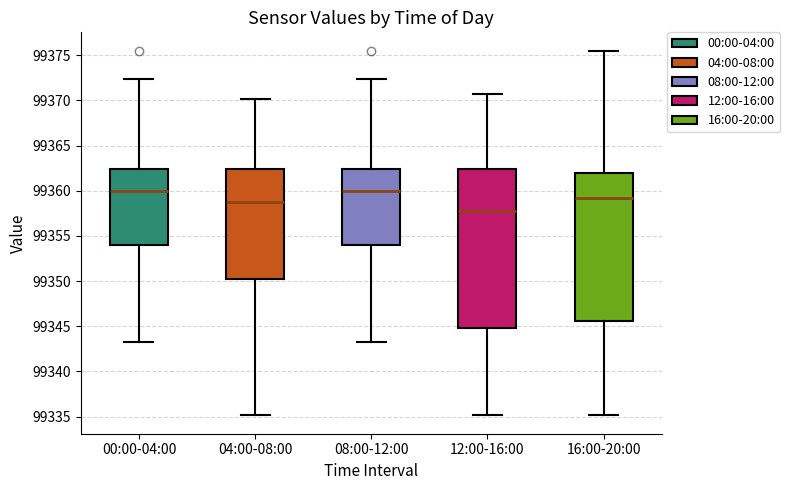

Reading left to right, transcribe this box plot: for each box, give where its median line is, the range the box spans, and where its two whiskers end, as read against the y-axis. The values are not printed on the chart, so give them approximately, as read against the axis.

00:00-04:00: median 99360.0, box 99354.0 to 99362.5, whiskers 99343.5 to 99372.5
04:00-08:00: median 99359.0, box 99350.5 to 99362.5, whiskers 99335.0 to 99370.0
08:00-12:00: median 99360.0, box 99354.0 to 99362.5, whiskers 99343.5 to 99372.5
12:00-16:00: median 99358.0, box 99345.0 to 99362.5, whiskers 99335.0 to 99370.5
16:00-20:00: median 99359.0, box 99345.5 to 99362.0, whiskers 99335.0 to 99375.5